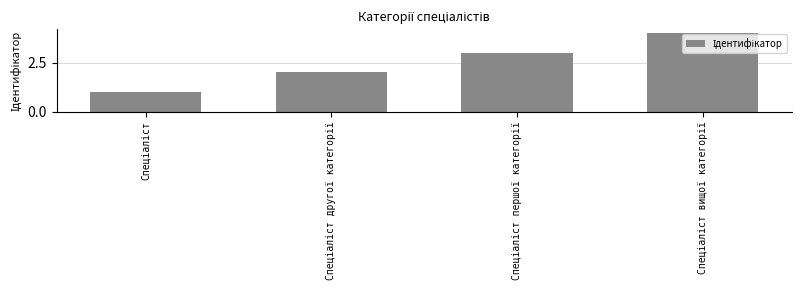

Does the chart contain any negative values?

No